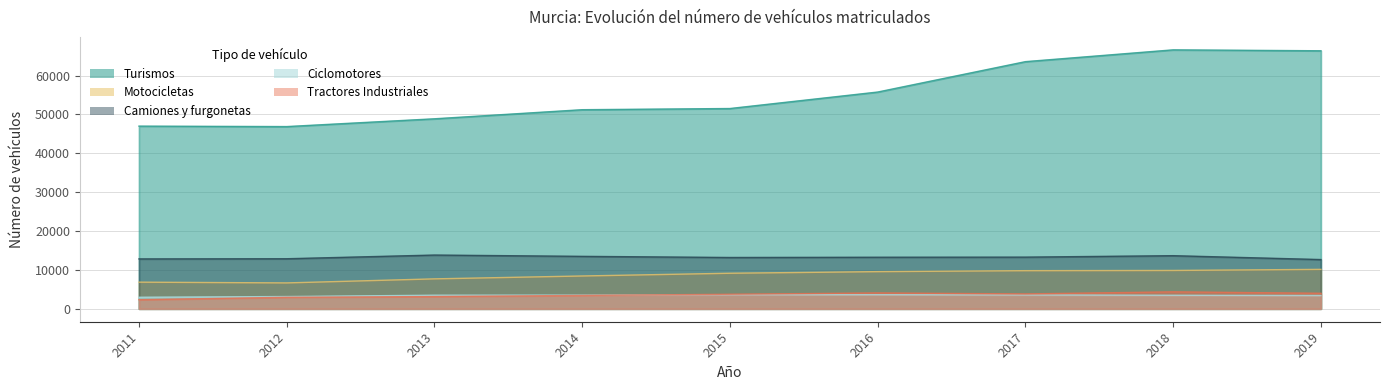

Which series has the widest spread of values?

Turismos